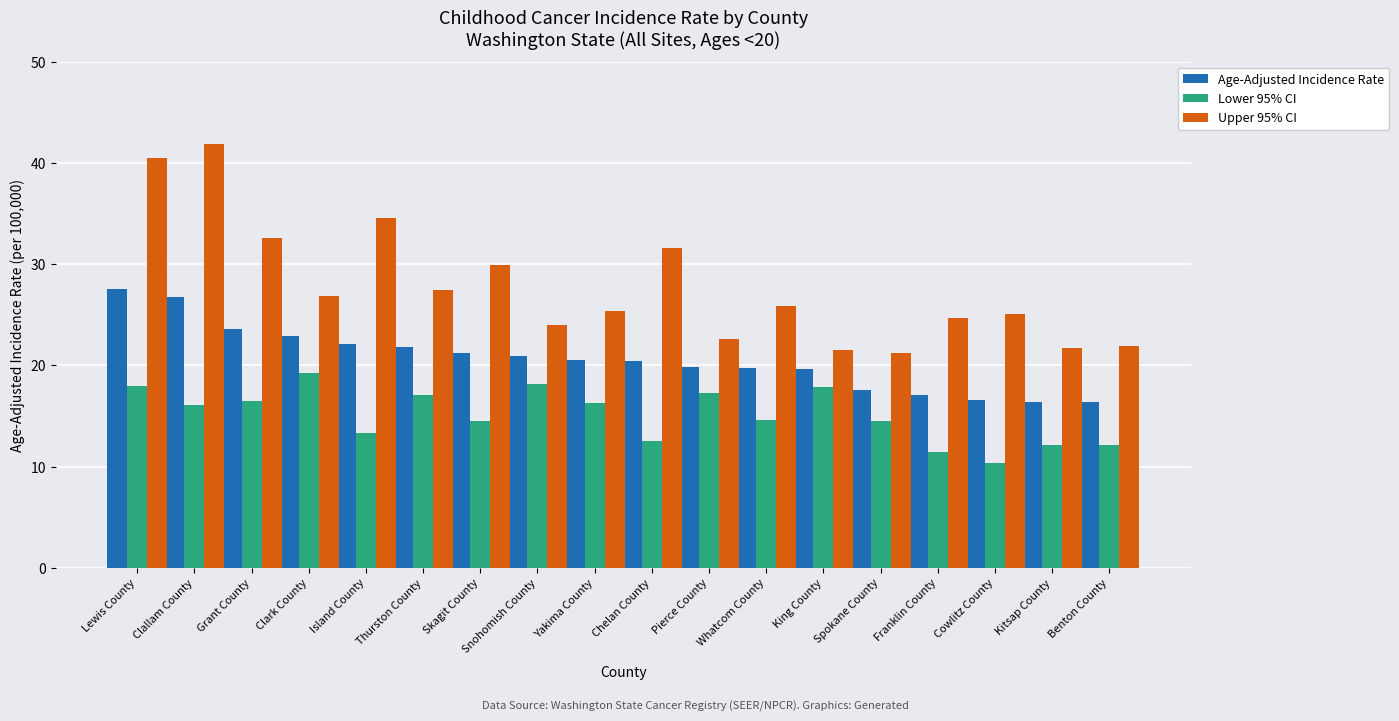

True or false: Upper 95% CI has a value of 34.6 at Island County.

True